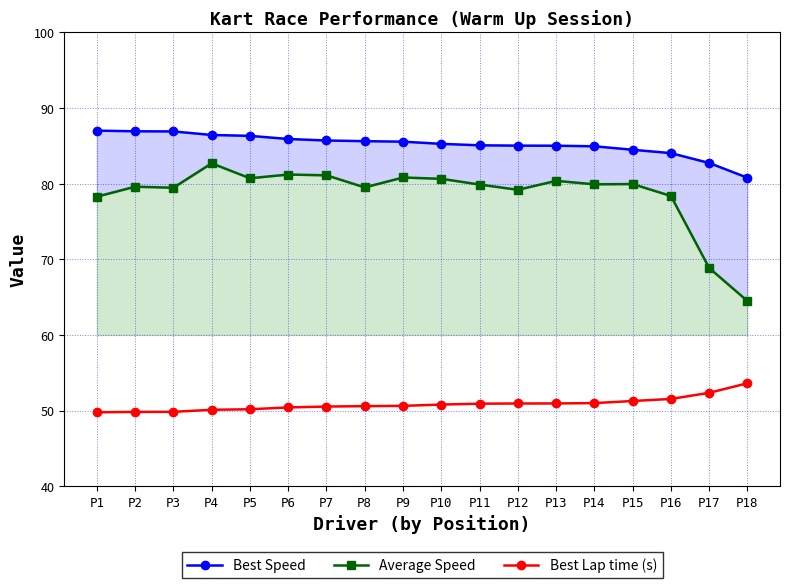

Is it true that Average Speed equals 80.8 at P9?

True